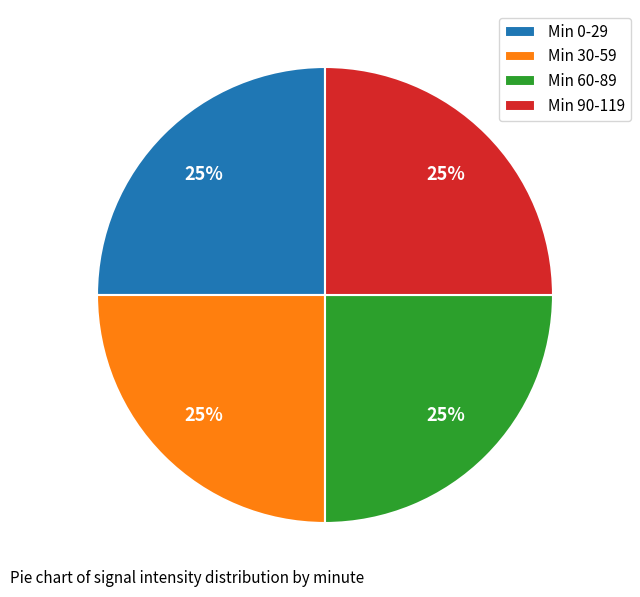

How many slices are in this pie chart?

4